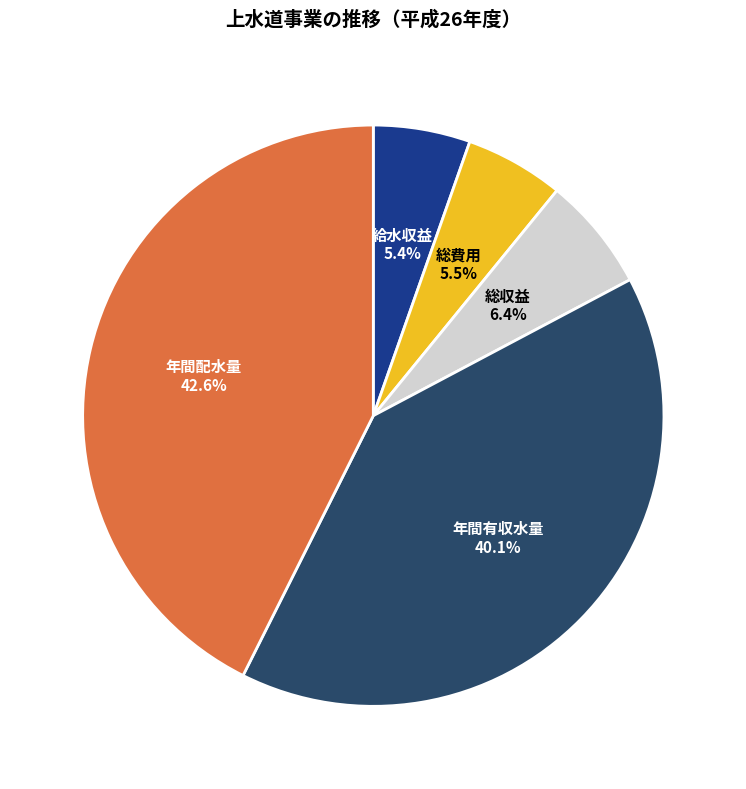

Is it true that 総収益 is 6% of the pie?

True